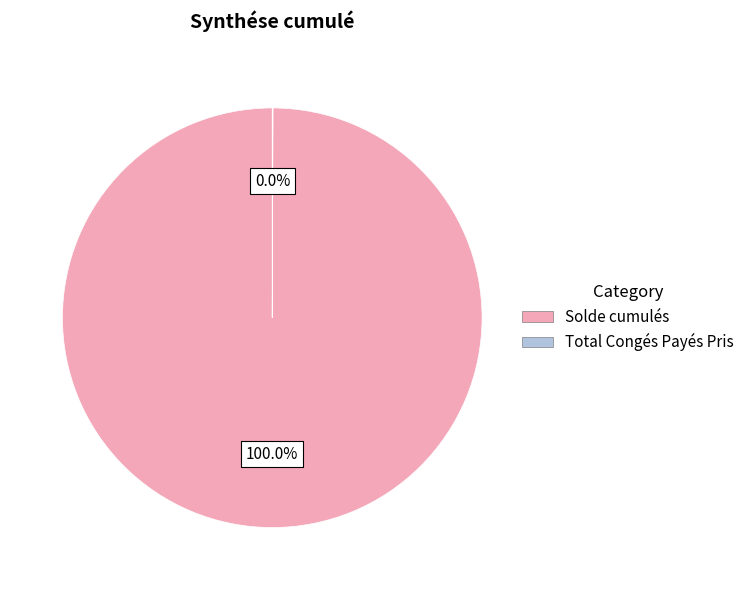

What is the largest slice in the pie chart?

Solde cumulés